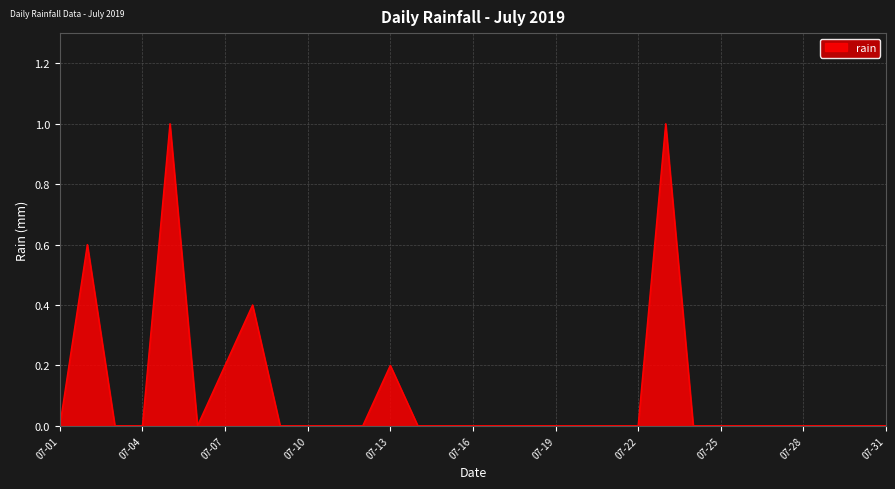

What is the difference between the second highest and second lowest values?

1.0